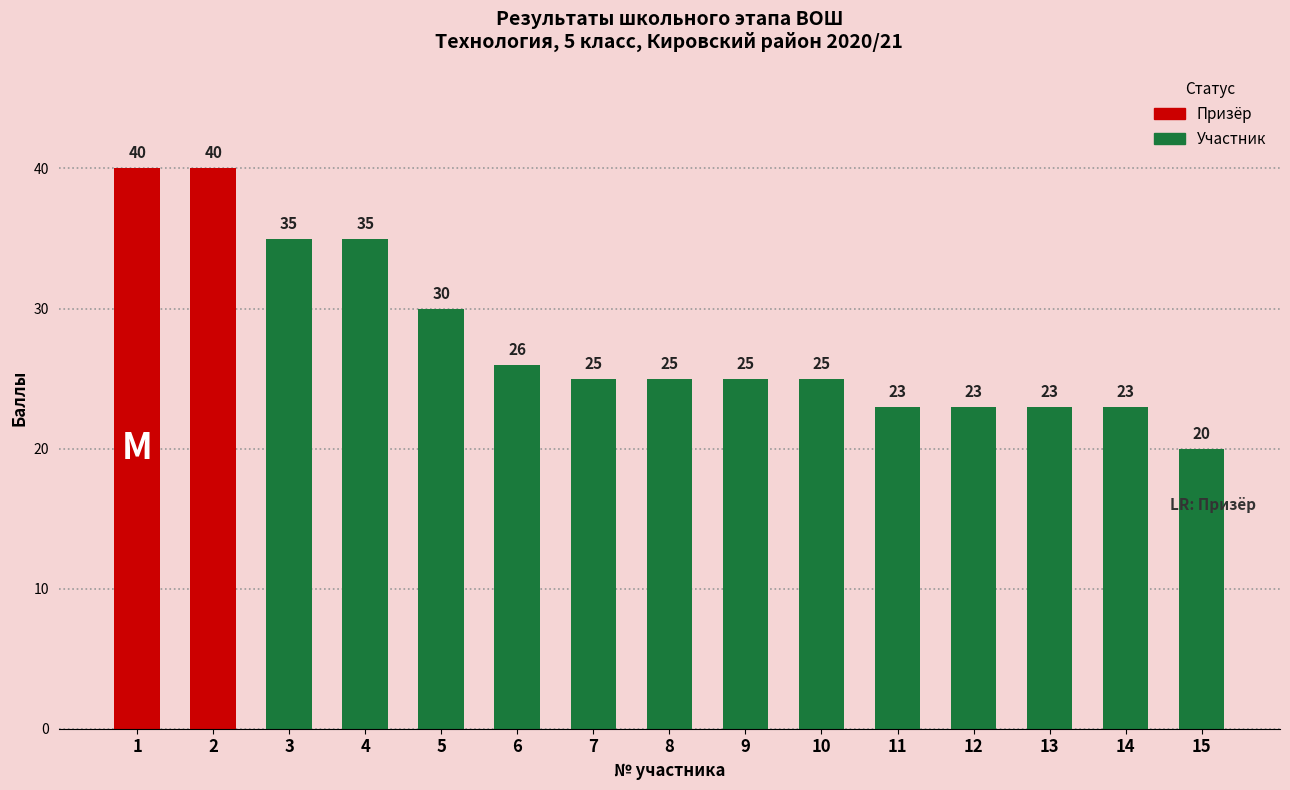

How many bars are there in total?

15